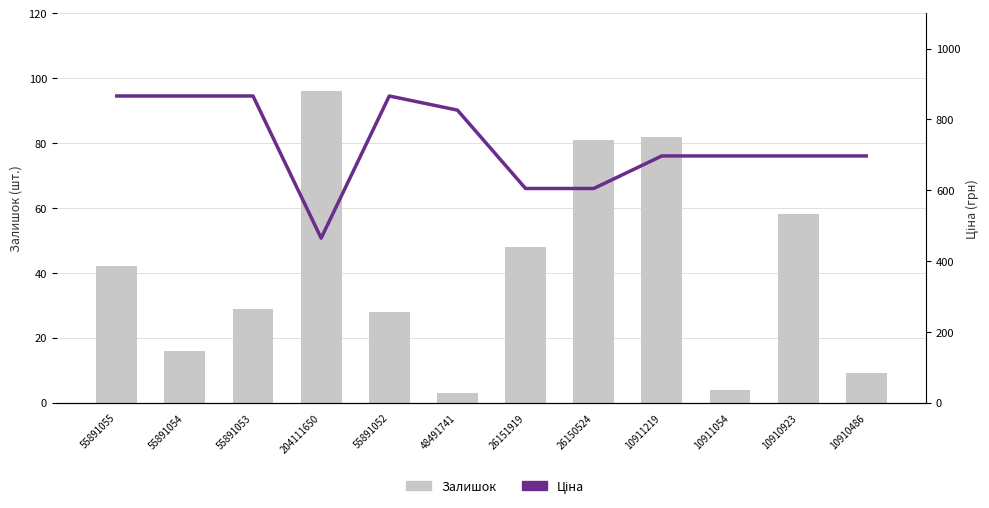

Where does the Ціна series first go above 696?

55891055